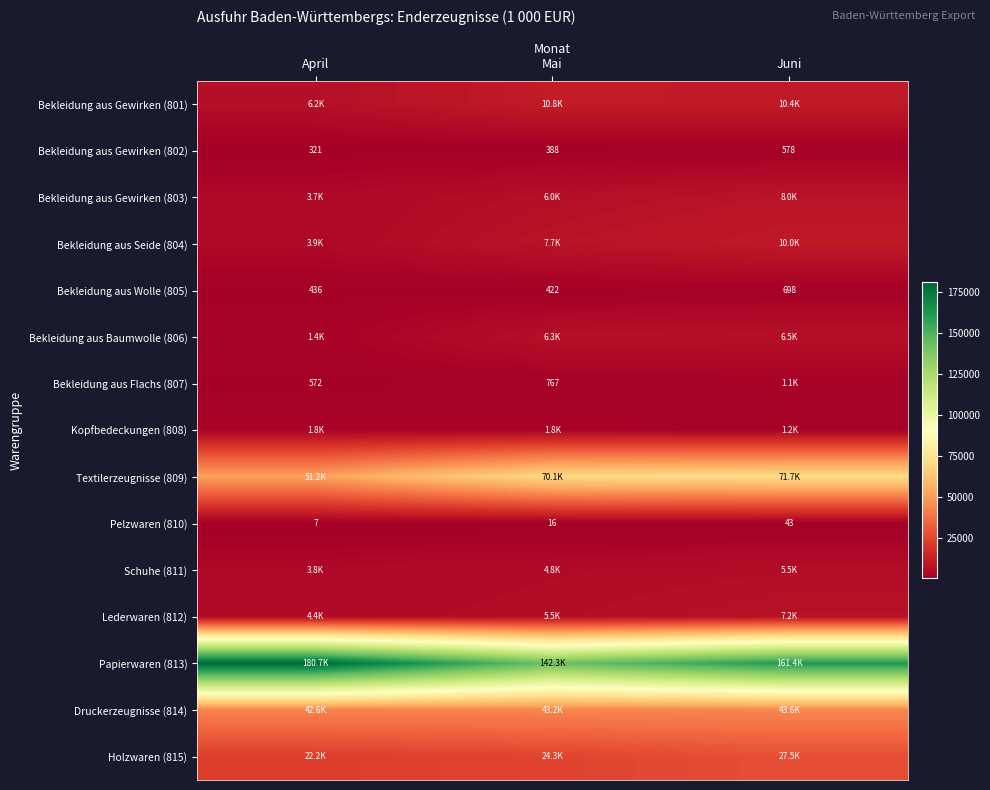

Rank the categories by Bekleidung aus Wolle (805) value from highest to lowest.

Juni, April, Mai